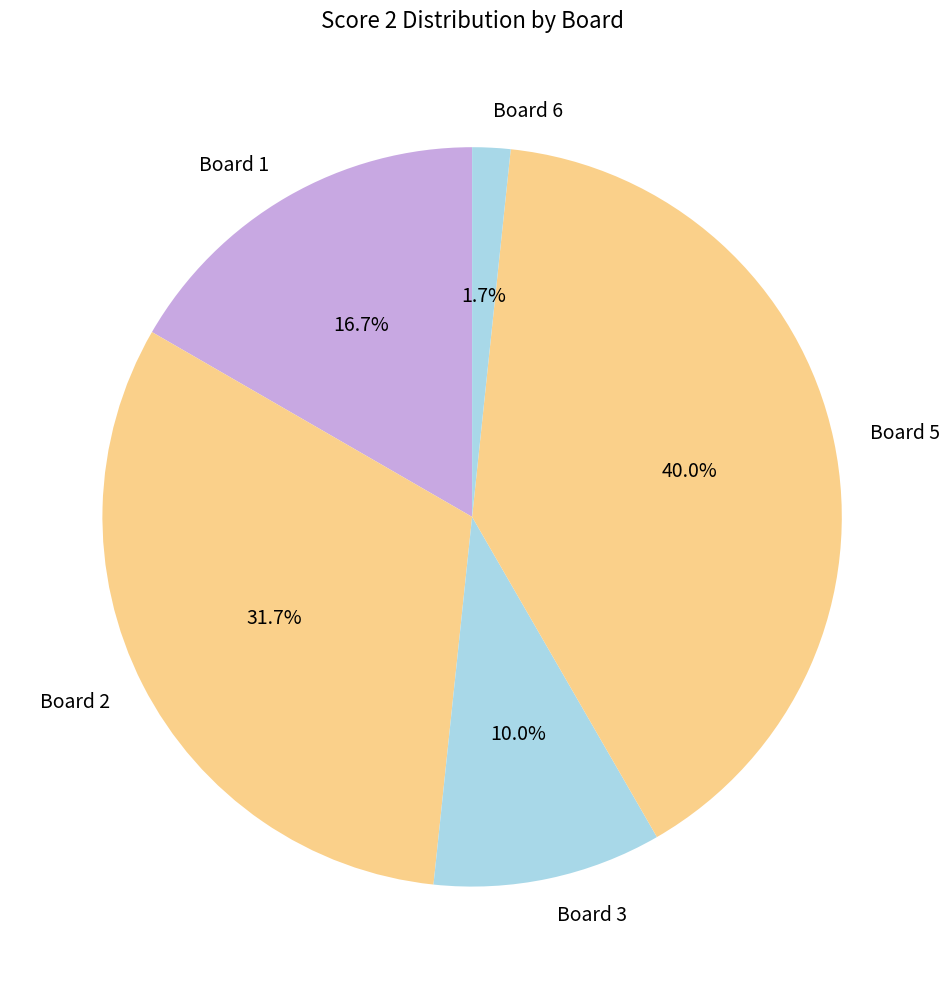

How many slices are in this pie chart?

5